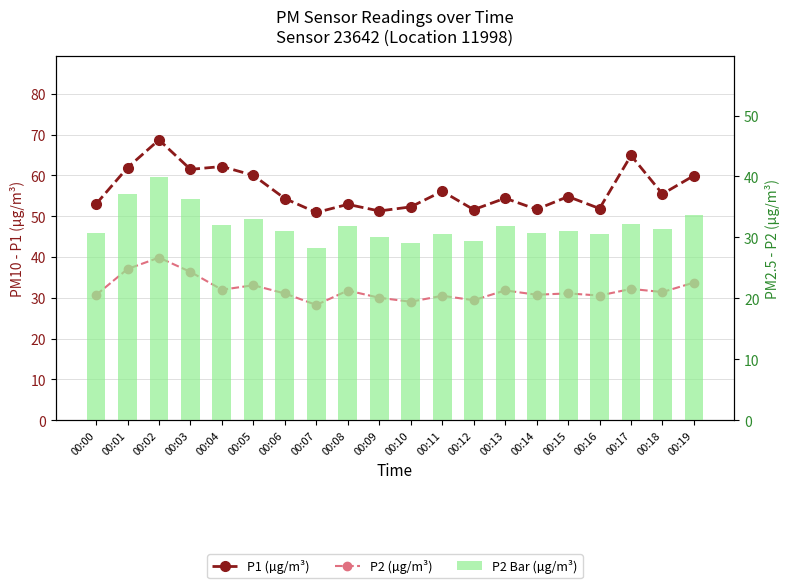

What is the value of the P1 (µg/m³) bar at the 7th from the left?

54.4